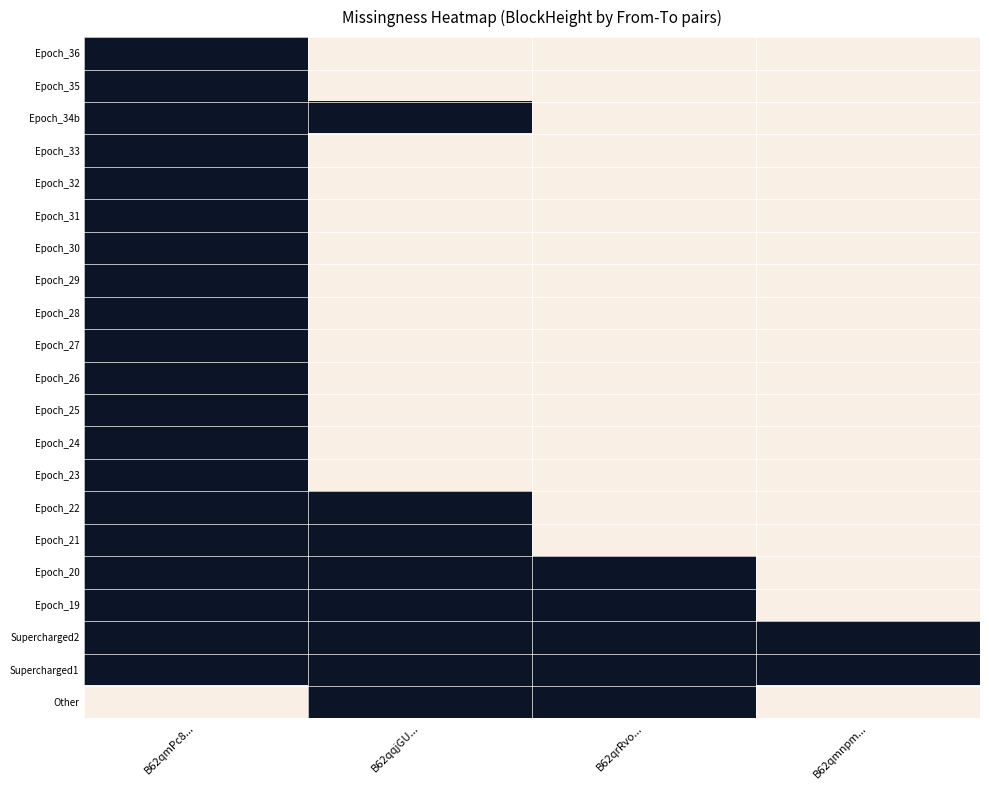

What is the total value across all series at B62qmPc8...?

20